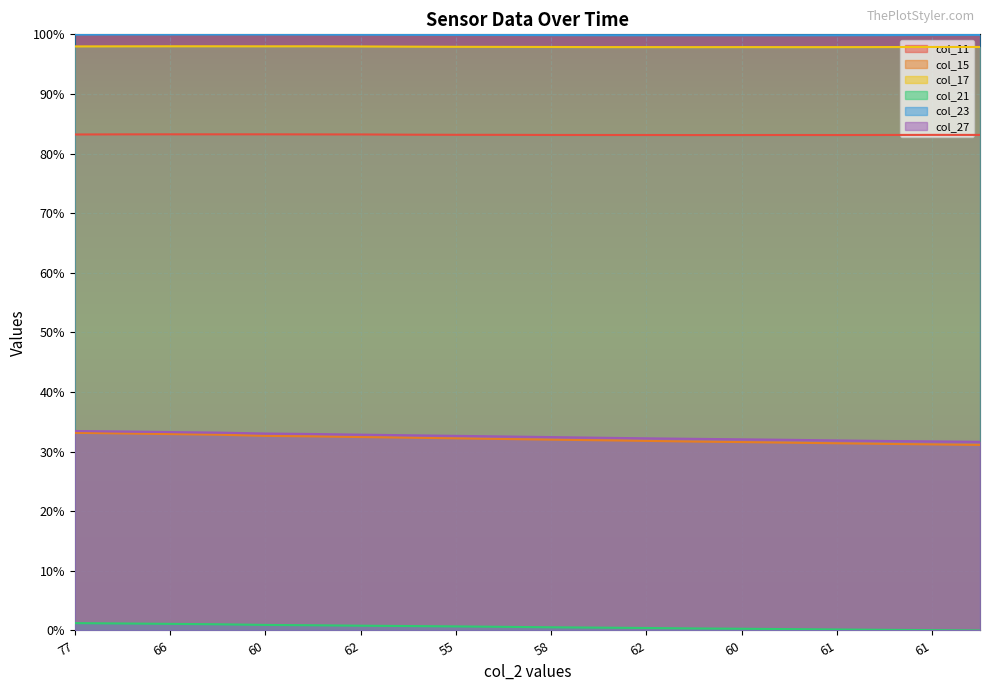

What is the label of the 16th point from the right?

60